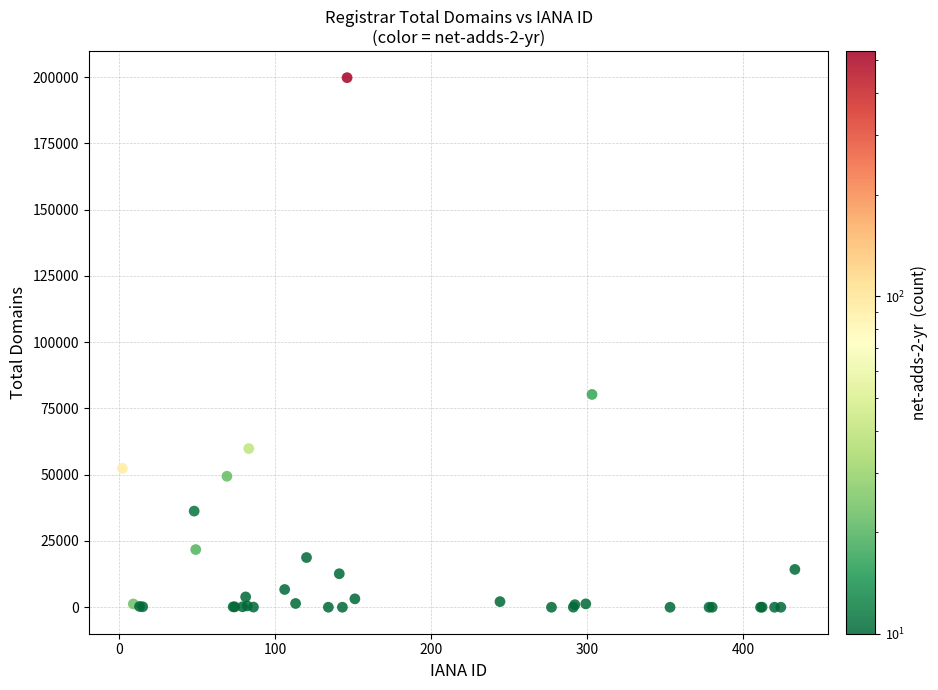

What Y value in the scatter plot is closest to 99876?

80269